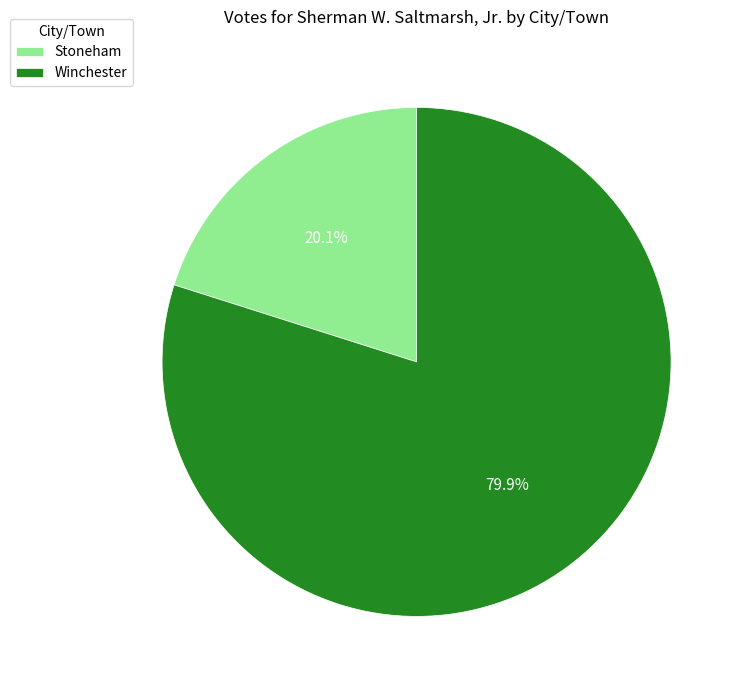

Is it true that Winchester is 90% of the pie?

False